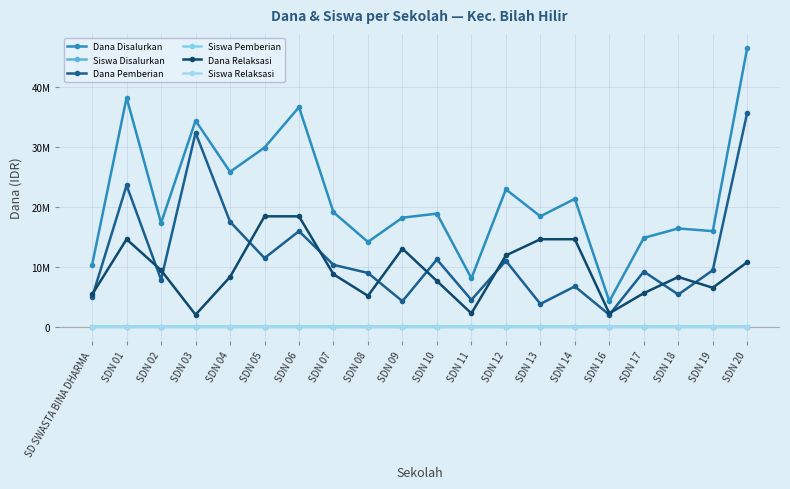

At which category does Dana Relaksasi reach its first local peak?

SDN 01